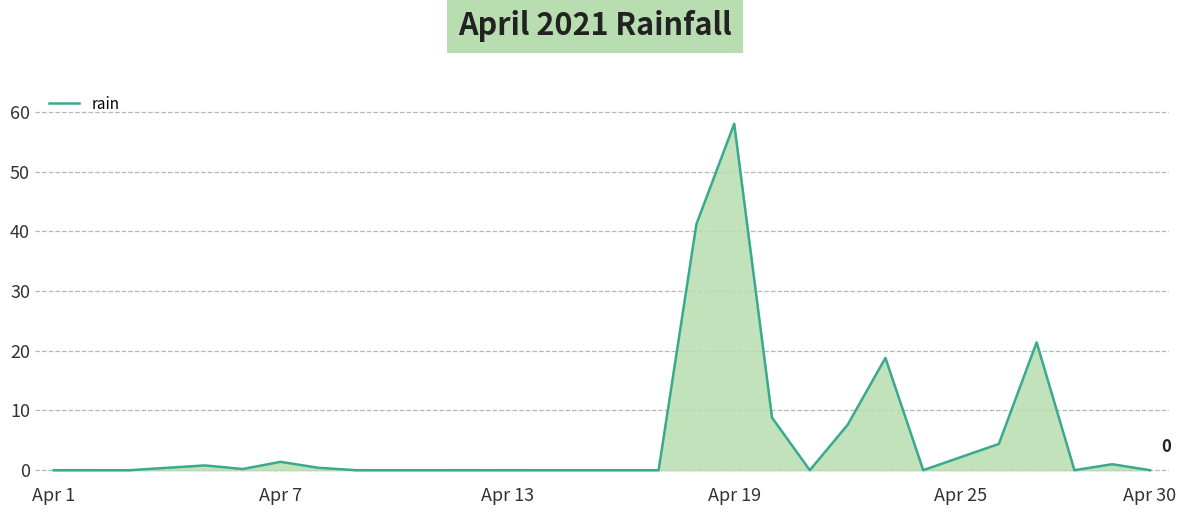

What is the average value?

5.6